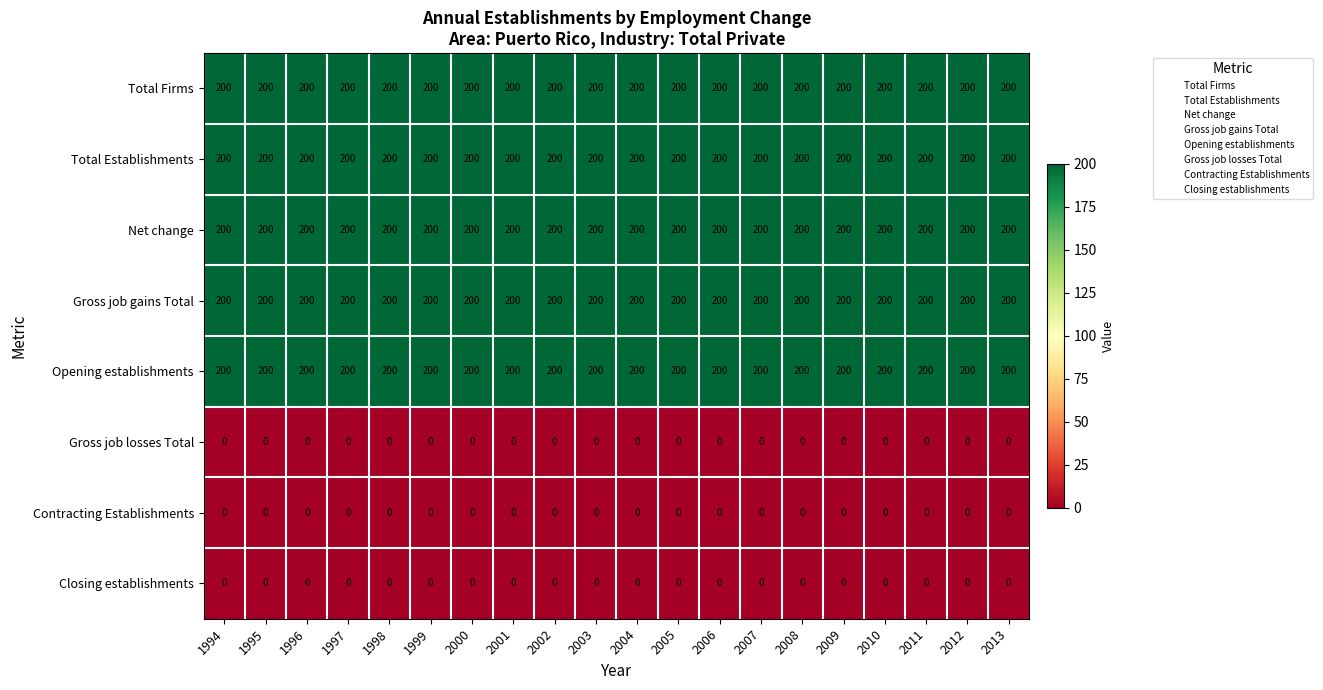

What is the maximum value shown in the chart?

200